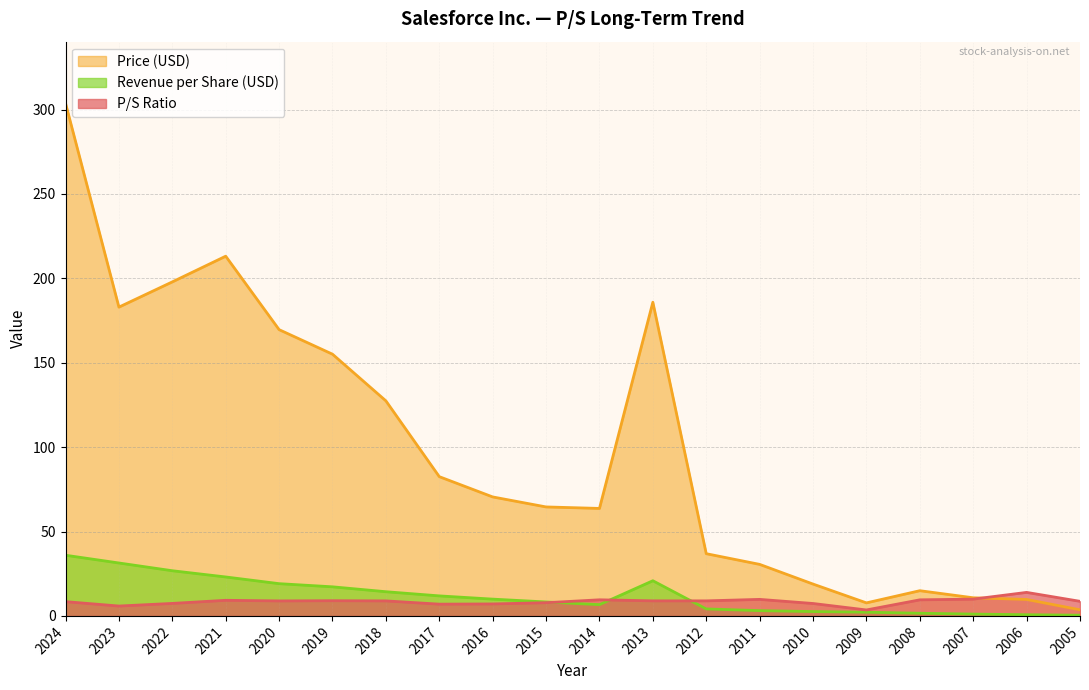

How many lines are shown in the chart?

3